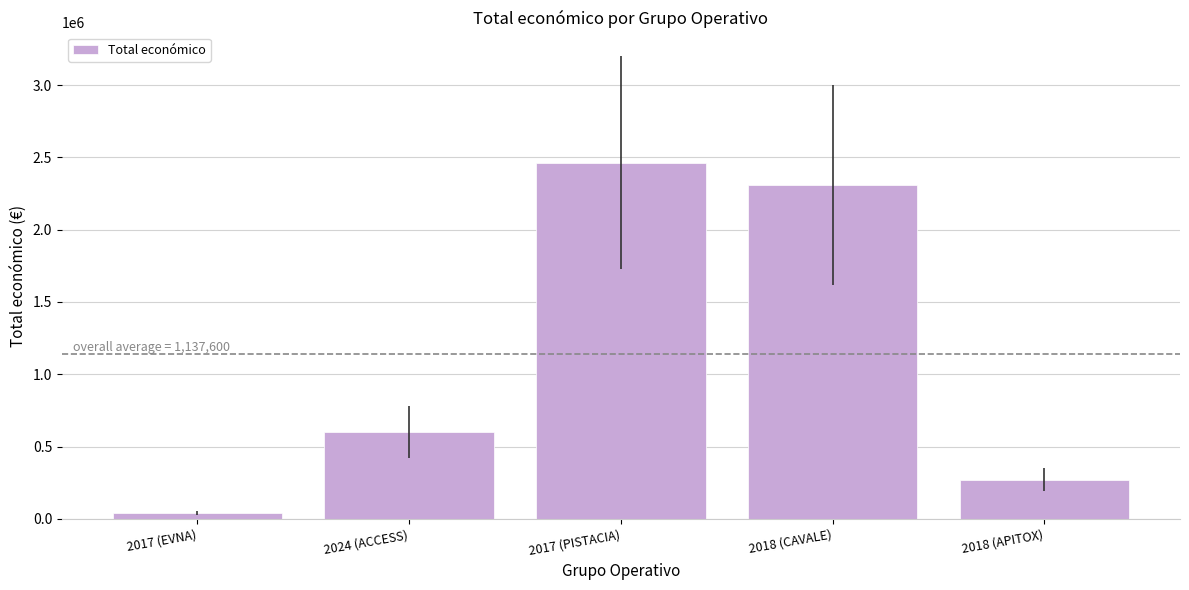

Rank the categories by value from lowest to highest.

2017 (EVNA), 2018 (APITOX), 2024 (ACCESS), 2018 (CAVALE), 2017 (PISTACIA)